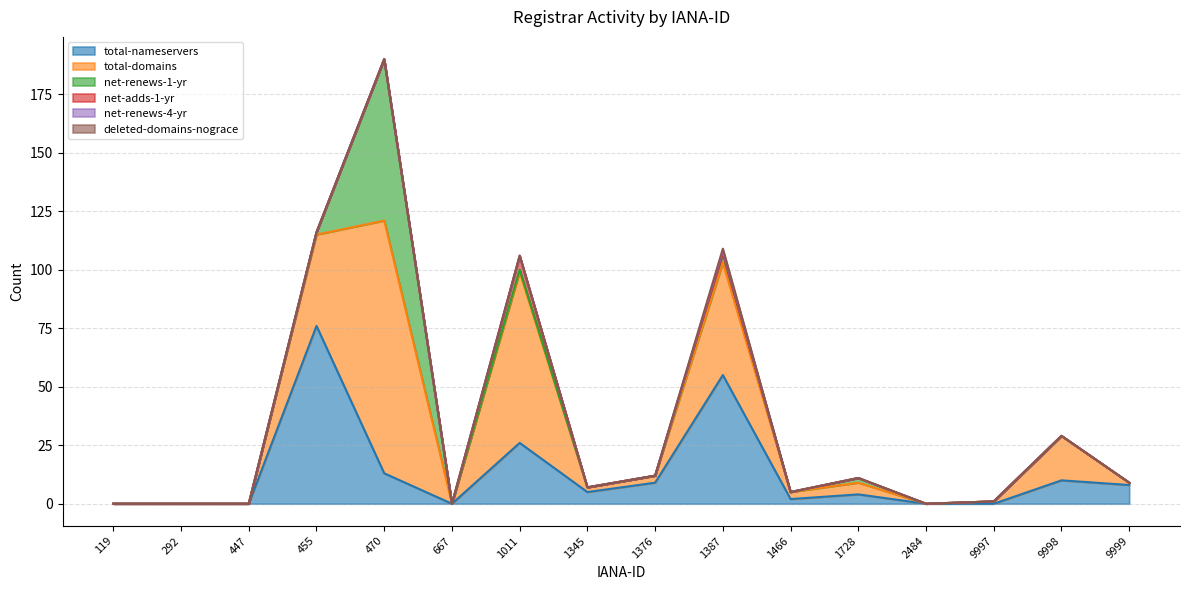

Which series has the largest range (max minus min)?

total-domains